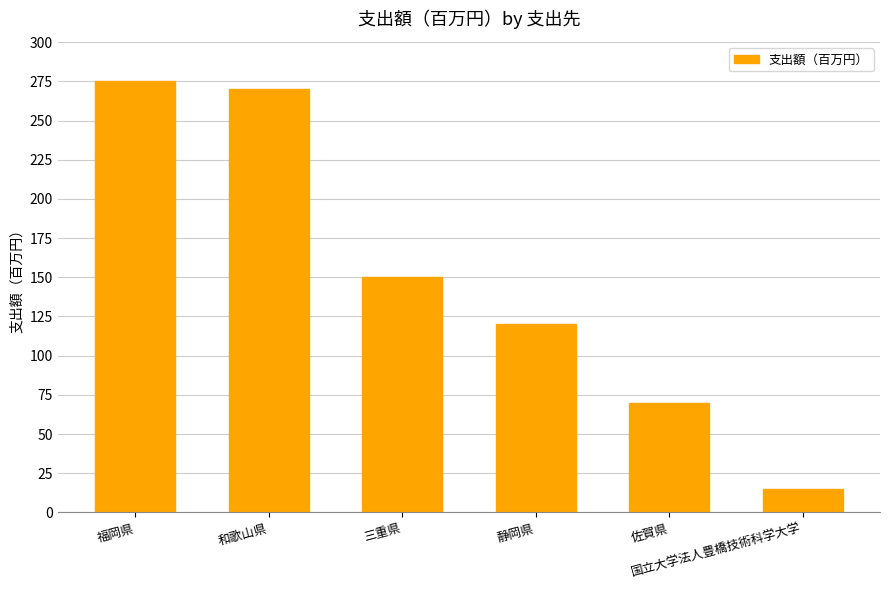

True or false: the data shows 414 at 和歌山県.

False